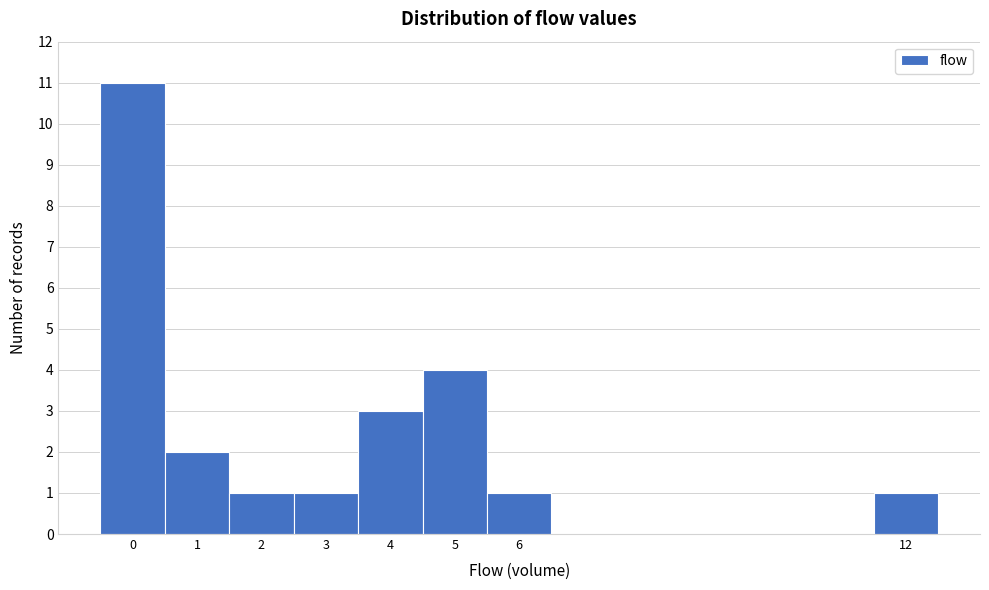

What is the height of the bar covering -0.5 to 0.5 on the x-axis? The values are not printed on the chart, so give them approximately, as read against the axis.

11